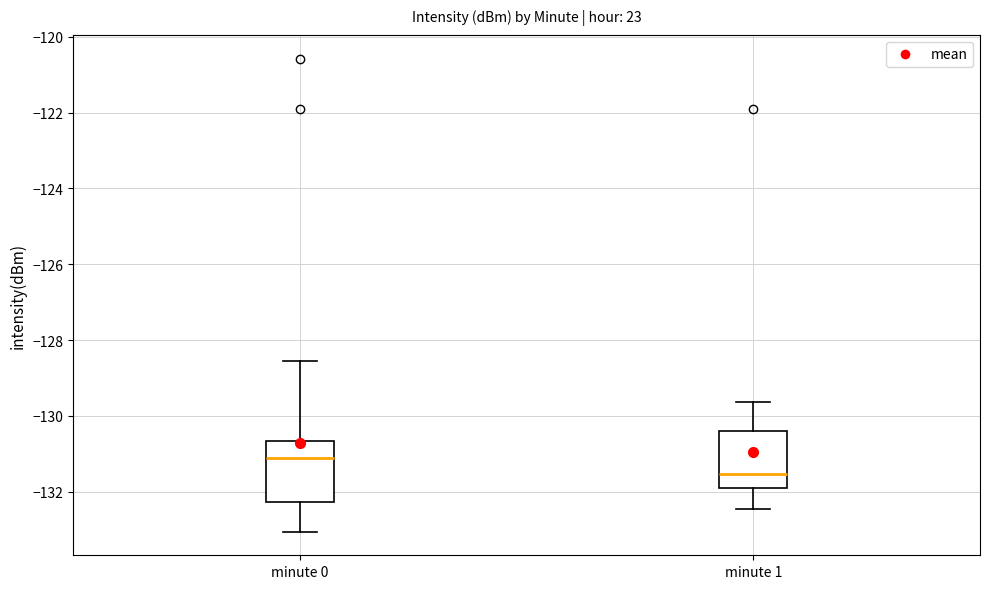

Reading left to right, read every box against the y-axis: the position of its median line, the range the box covers, and the ends of its whiskers. The values are not printed on the chart, so give them approximately, as read against the axis.

minute 0: median -131.2, box -132.2 to -130.6, whiskers -133.0 to -128.6
minute 1: median -131.6, box -132.0 to -130.4, whiskers -132.4 to -129.6